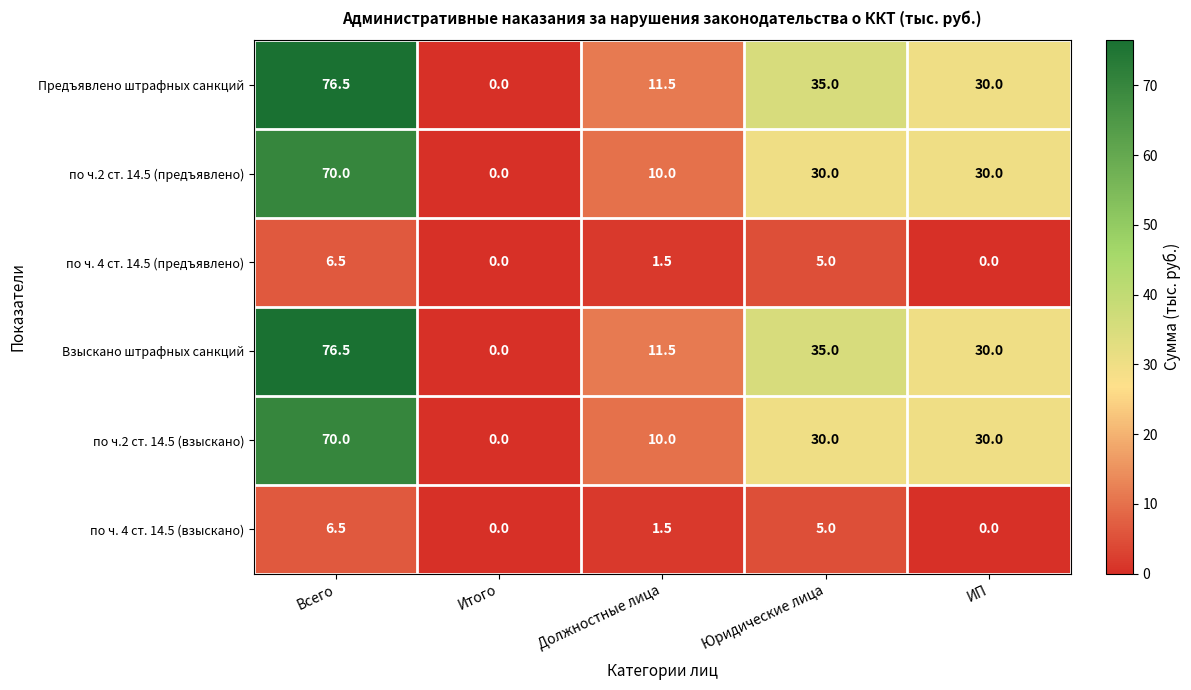

At which category does the chart reach its peak across all series?

Всего